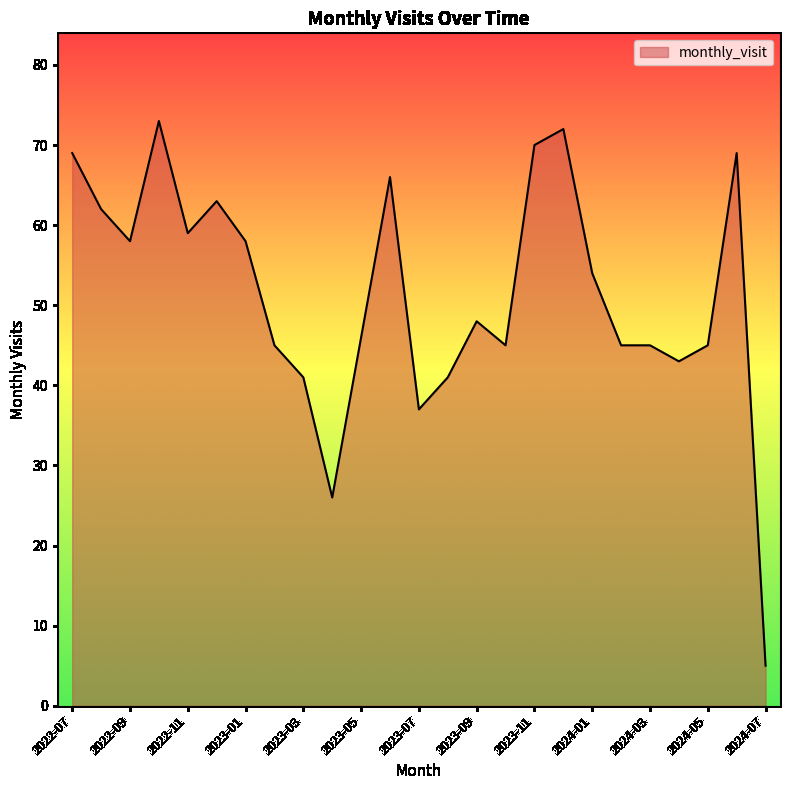

What is the smallest value displayed?

5